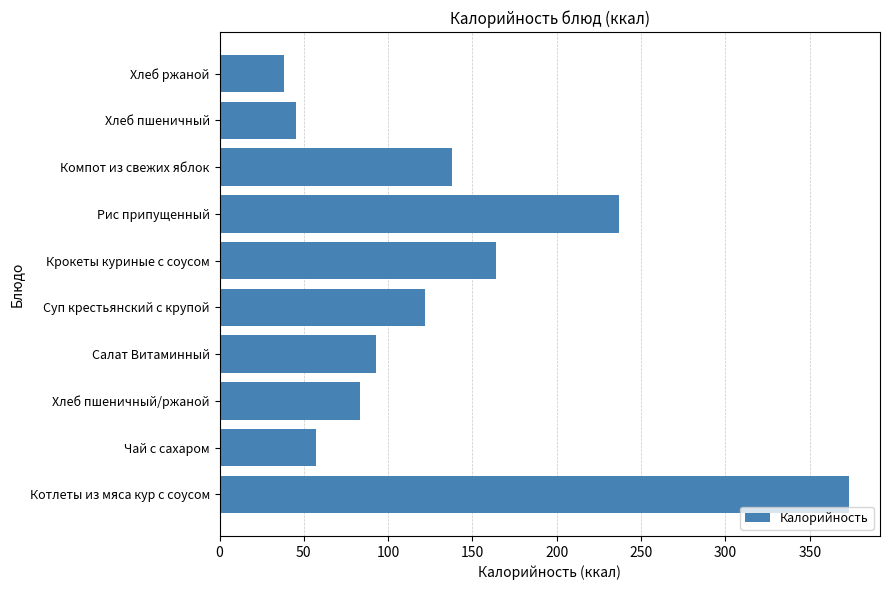

What is the greatest value displayed?

373.0